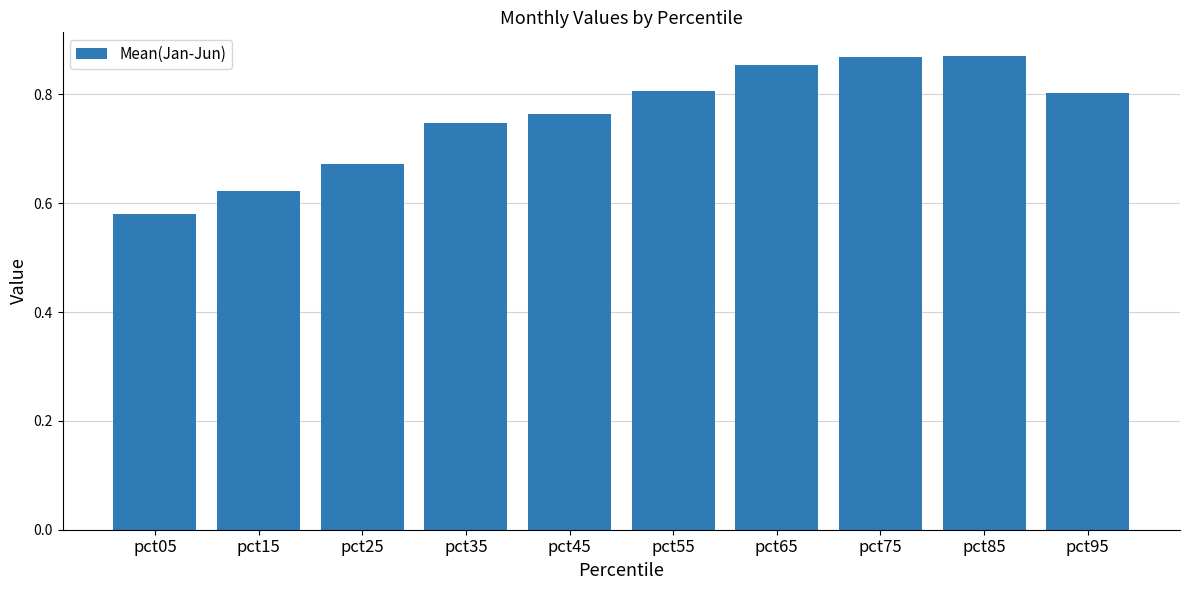

At which label is the value closest to 0?

pct05